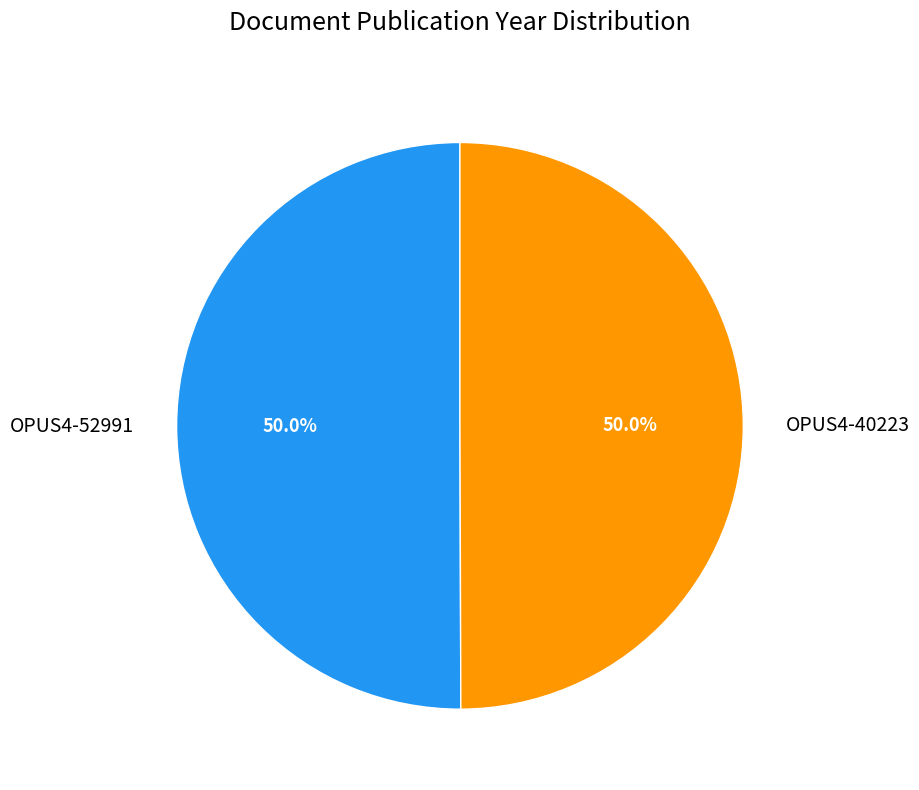

True or false: OPUS4-52991 accounts for 50% of the total.

True